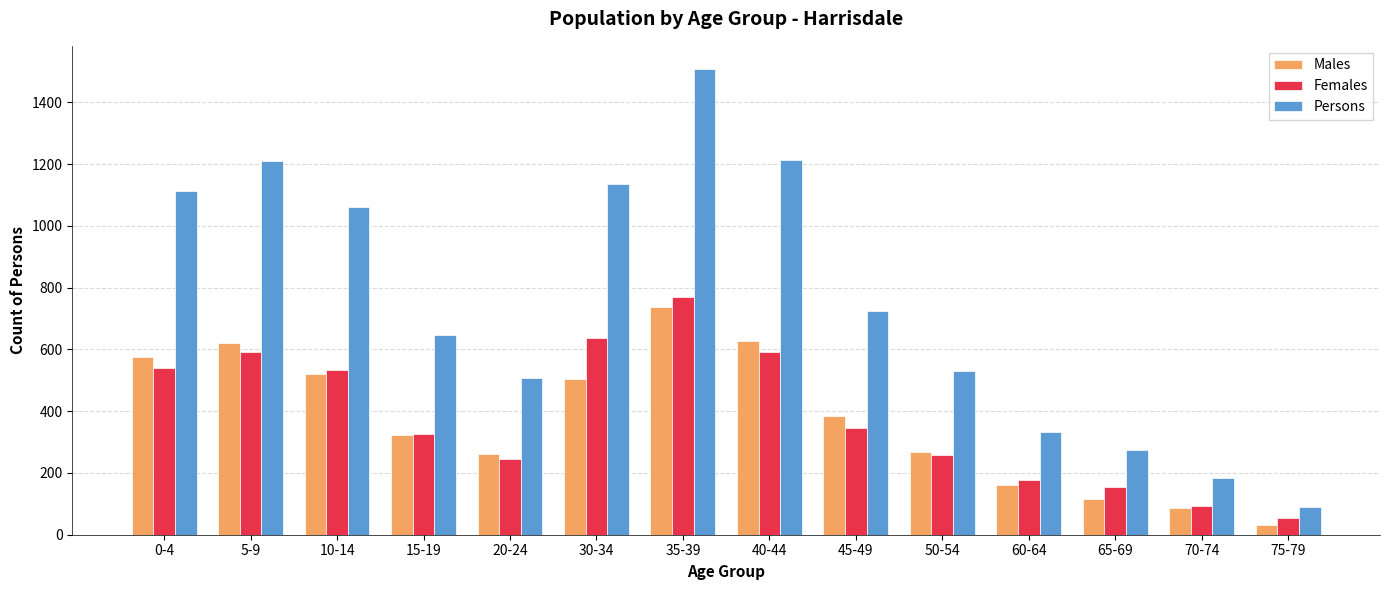

What is the difference between the Females values at 60-64 and 35-39?

595